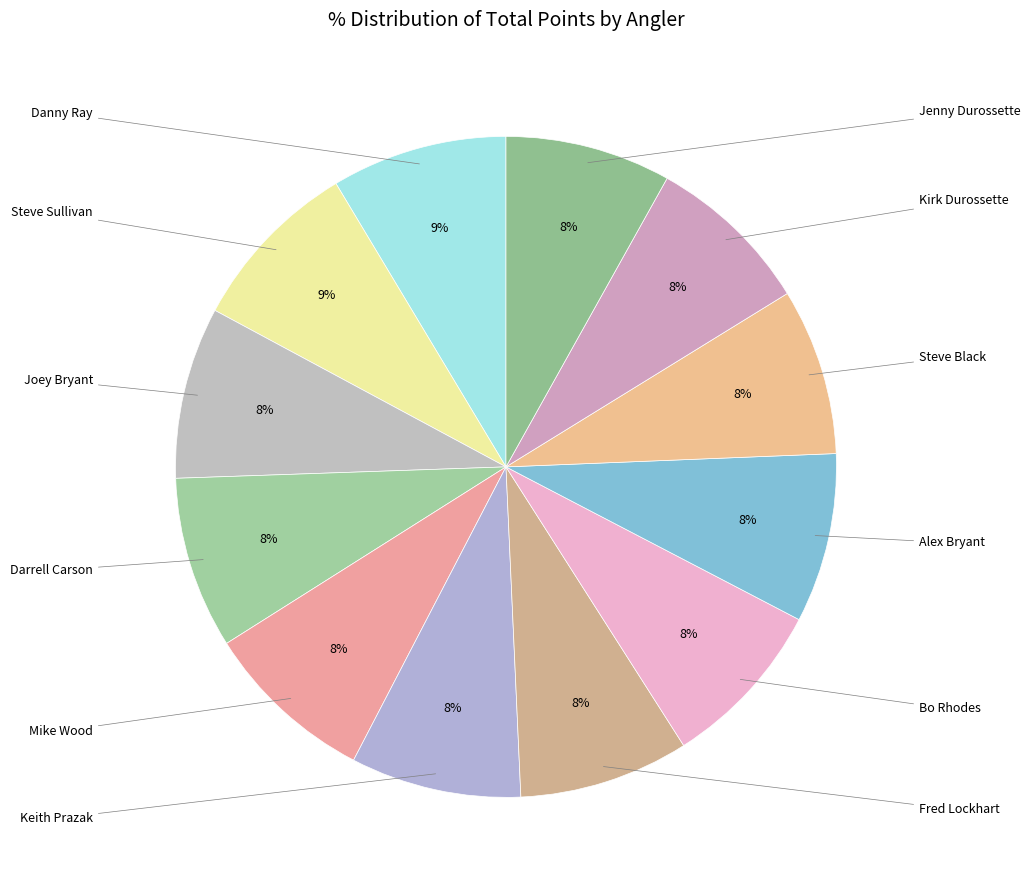

How many slices are in this pie chart?

12